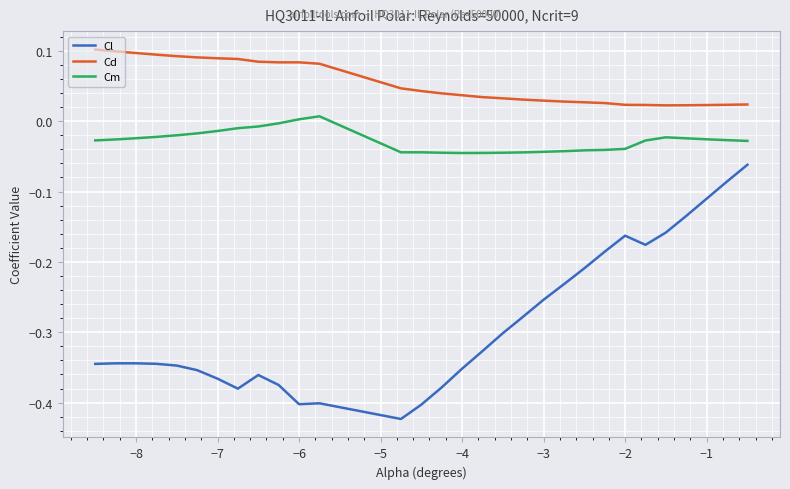

Rank the series by their maximum value, from lowest to highest.

Cl, Cm, Cd